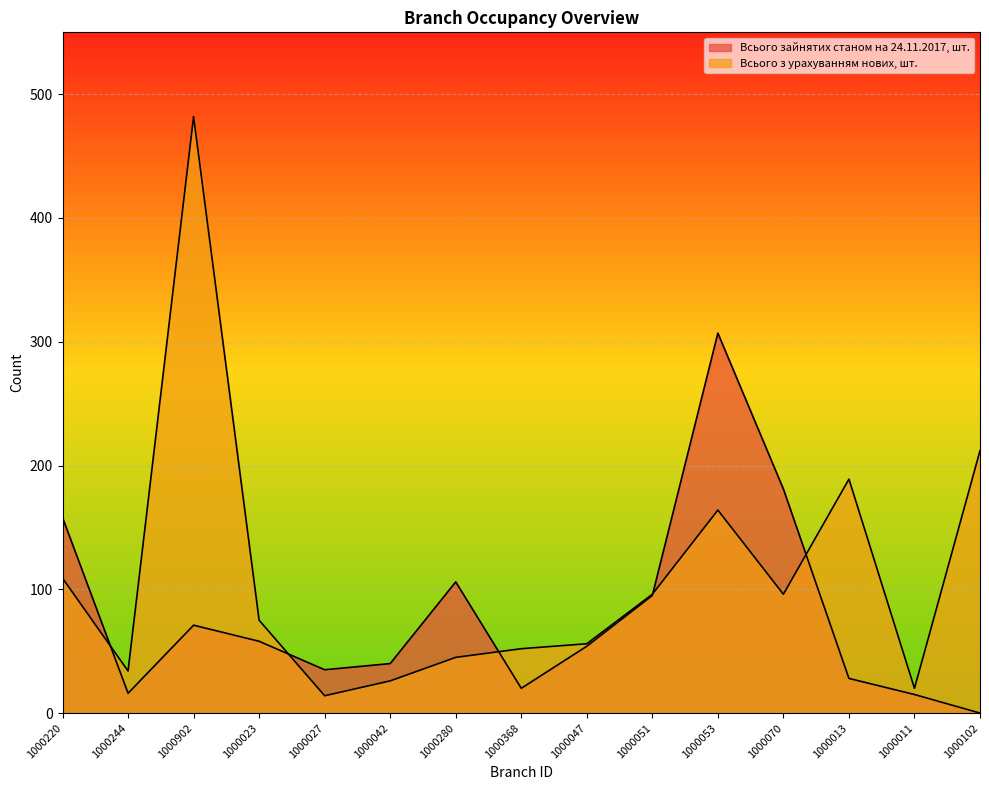

What is the value of the Всього з урахуванням нових, шт. point at the 1st from the left?

109